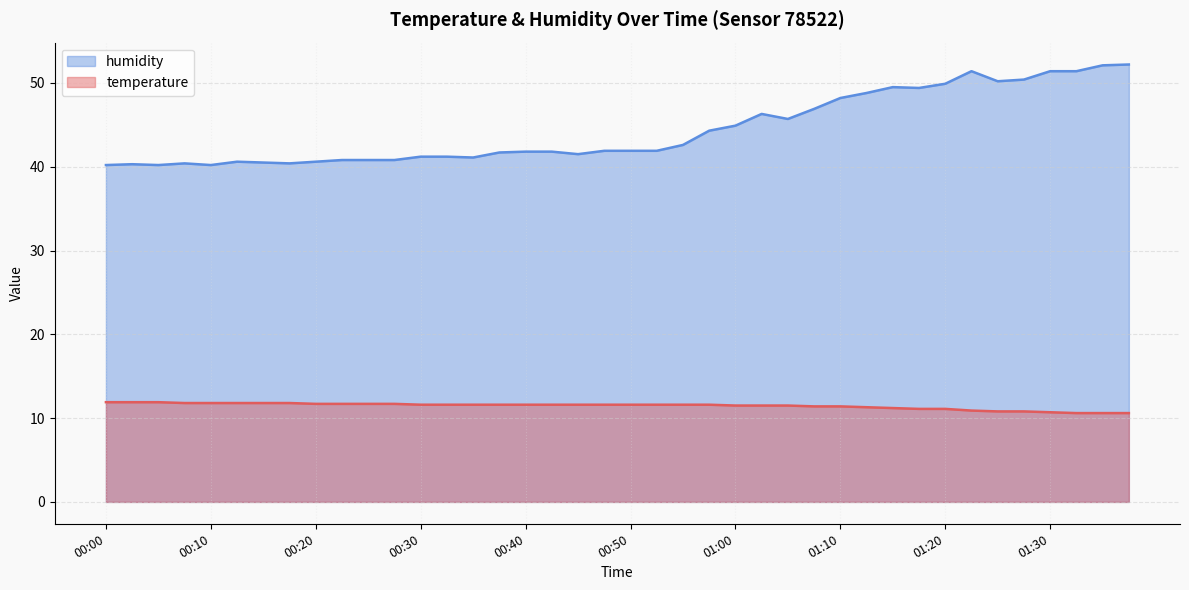

What is the average value of the temperature series?

11.4